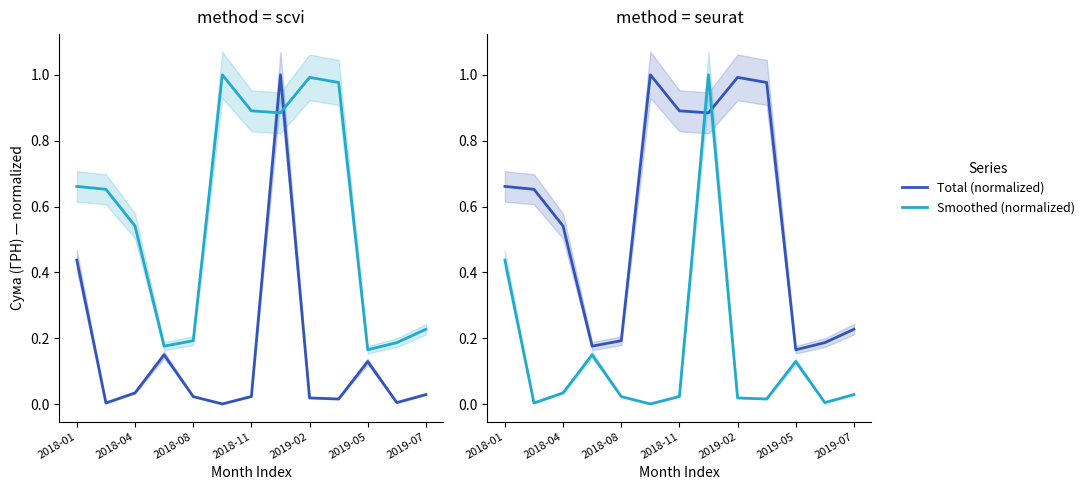

Does the chart display data point markers on the line(s)?

No